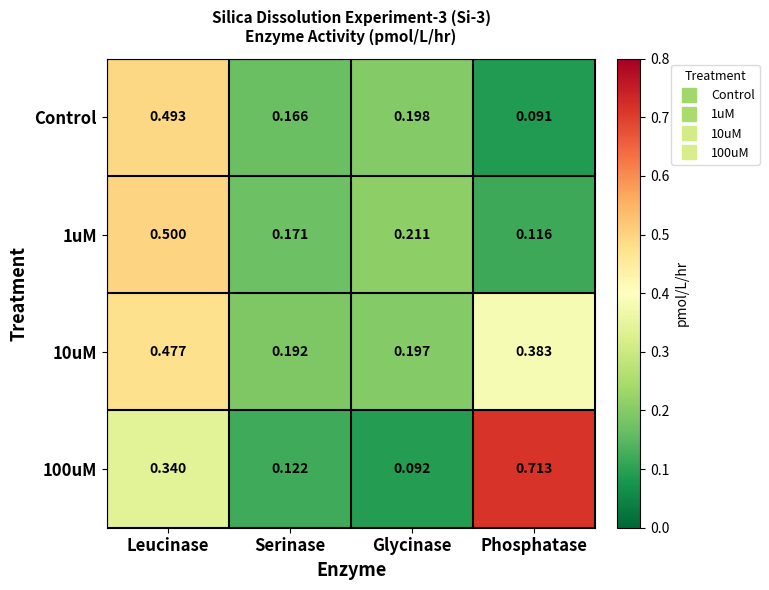

Which series has the largest range (max minus min)?

100uM